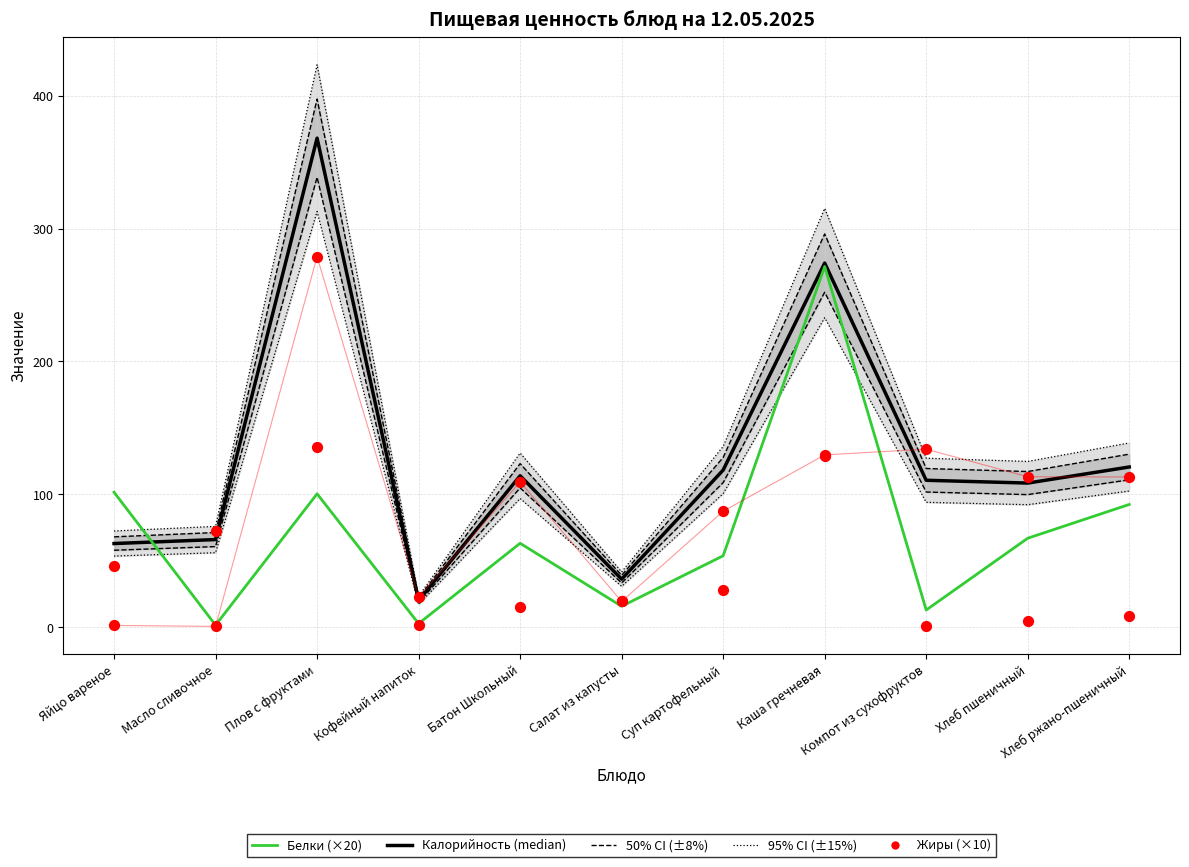

What is the total value across all series at Компот из сухофруктов?

258.4